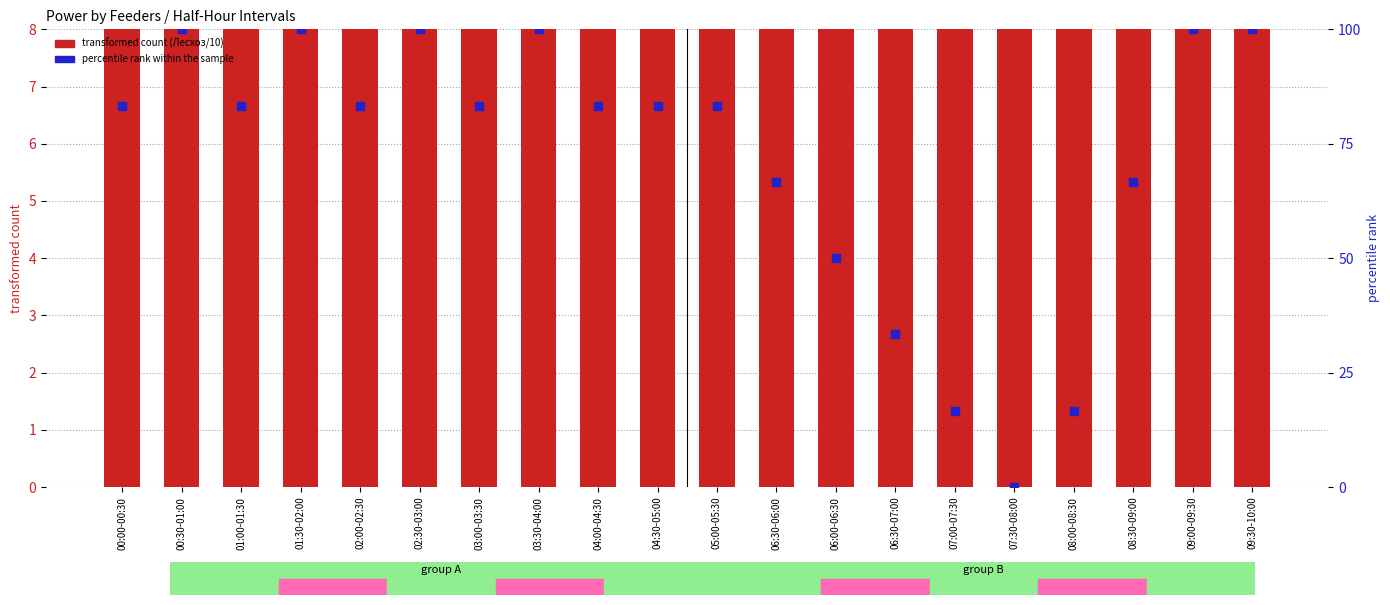

What are all the series names shown in the legend?

transformed count, percentile rank within the sample